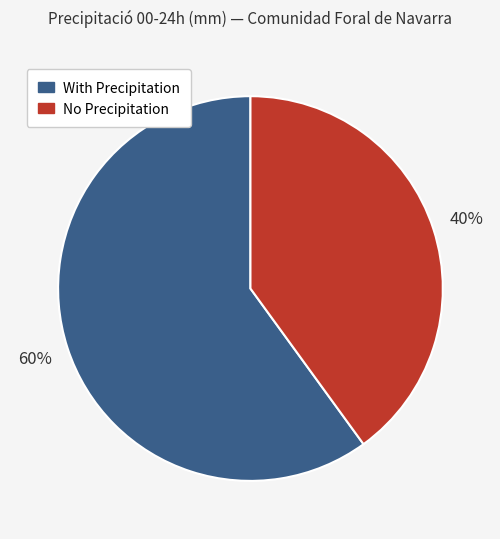

To the nearest percent, what is the average slice percentage?

50%